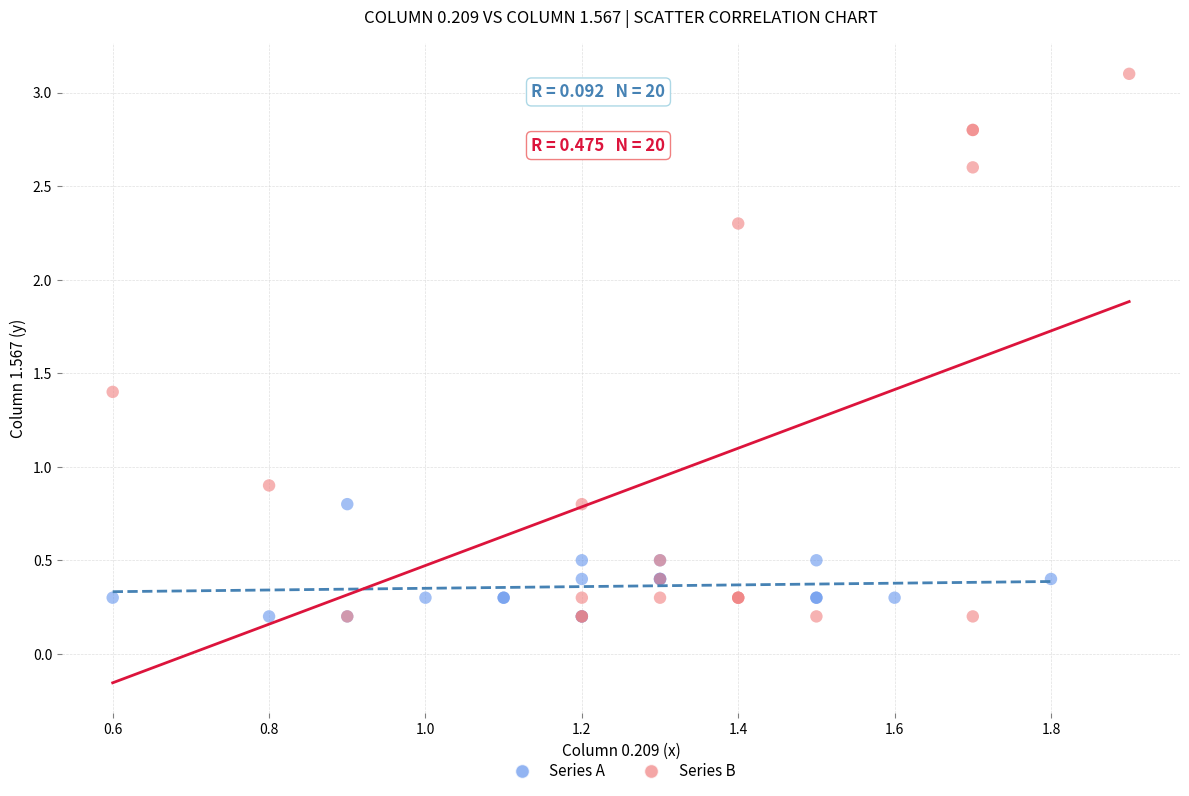

Which series reaches the maximum Y coordinate?

Series B